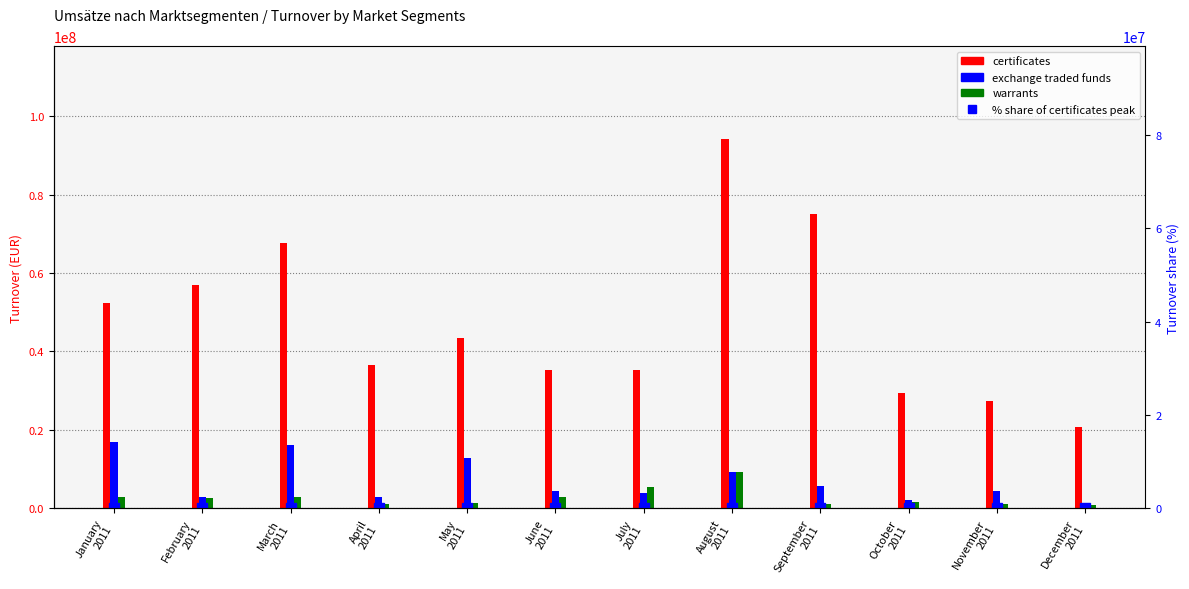

Is the value of % share at March
2011 greater than the value of warrants at July
2011?

No